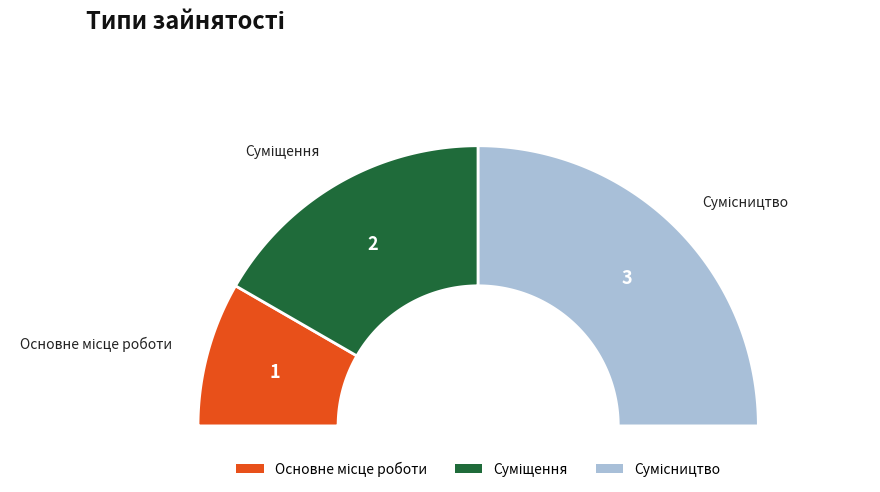

Which slice is the largest?

Сумісництво